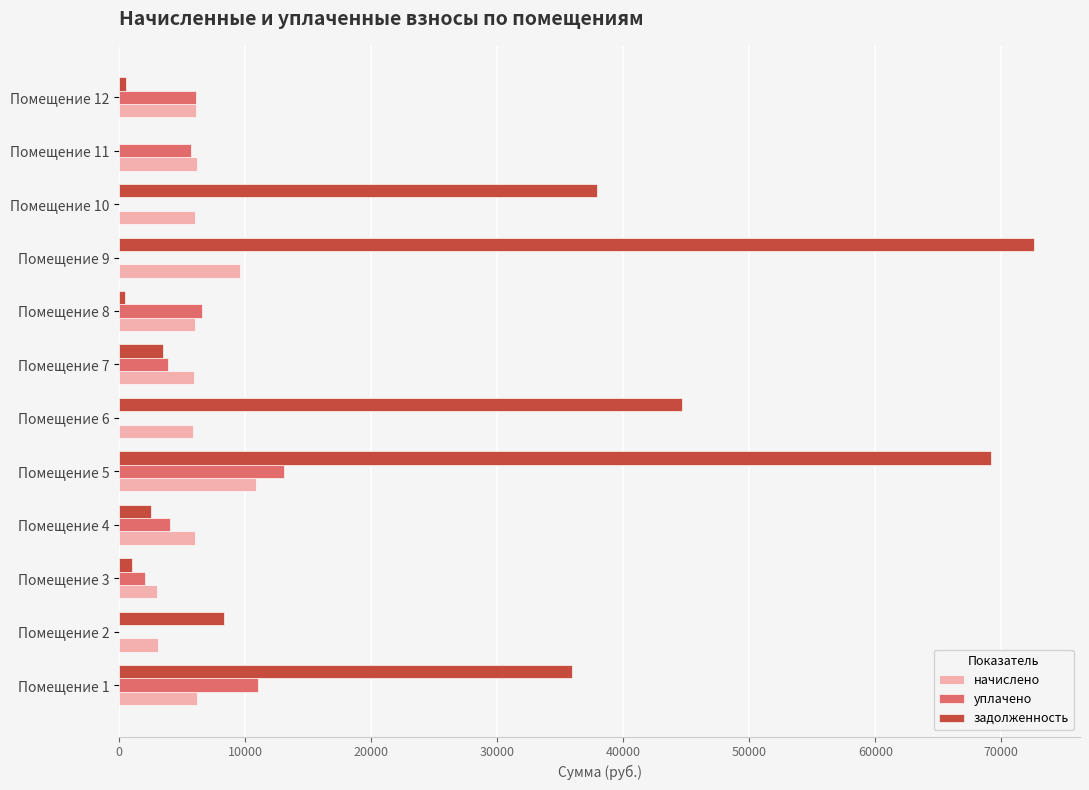

What is the highest value of the начислено series?

10824.7